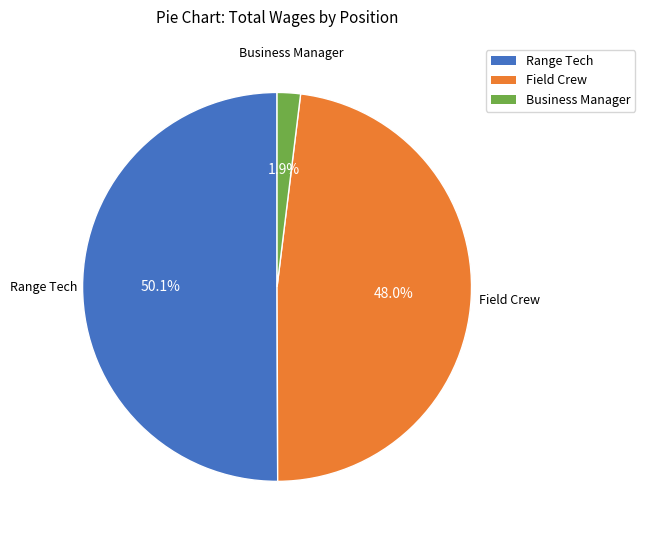

To the nearest percent, what is the difference between the Field Crew and Range Tech slice percentages?

2%